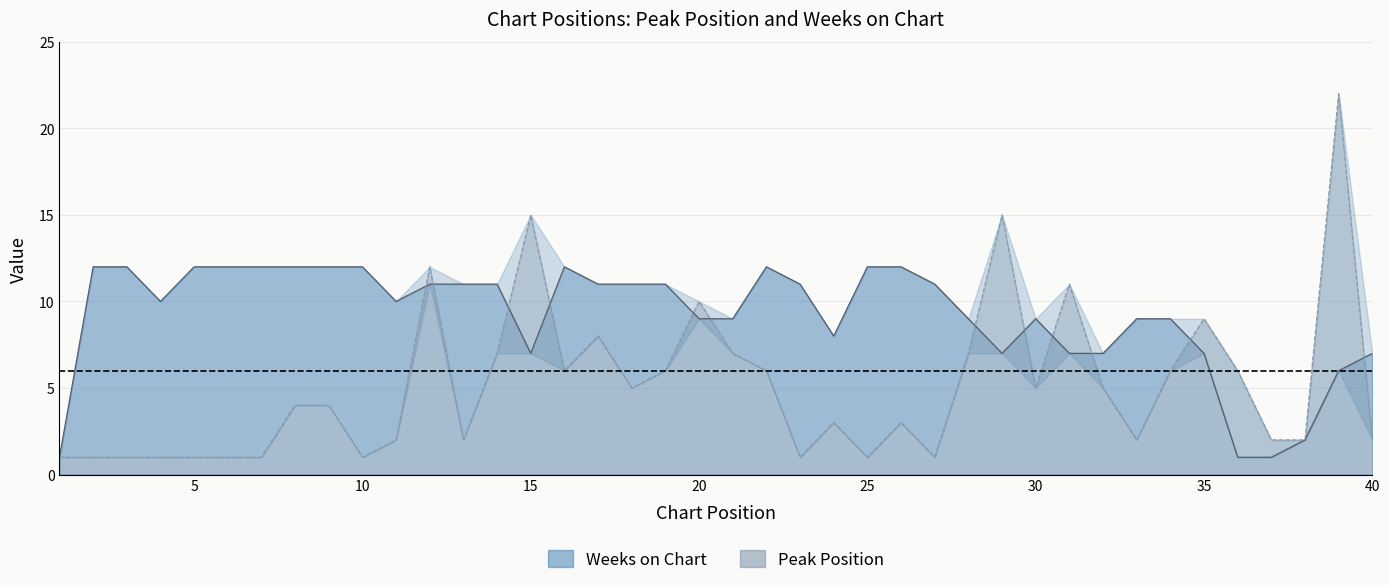

At which label does Peak Position first exceed 4?

12